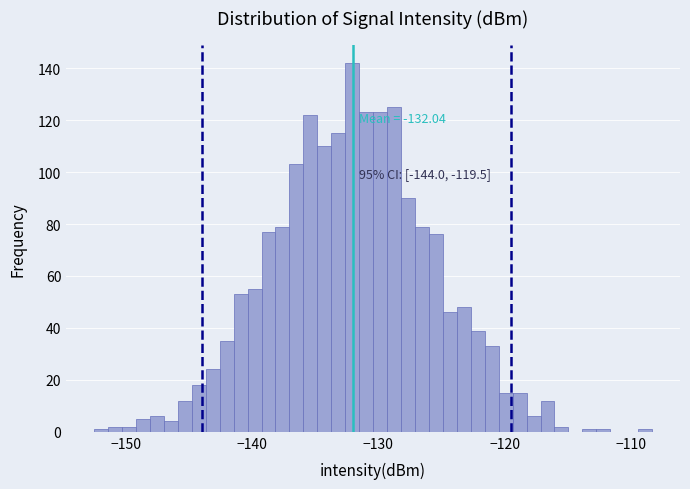

Around what value on the x-axis is the tallest bar? Give the approximate position of its centre, as read against the axis.

-132